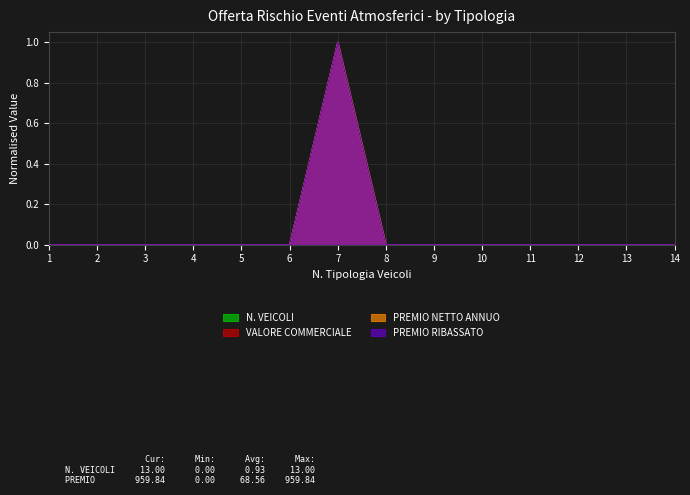

True or false: VALORE COMMERCIALE and PREMIO RIBASSATO cross at least once.

False